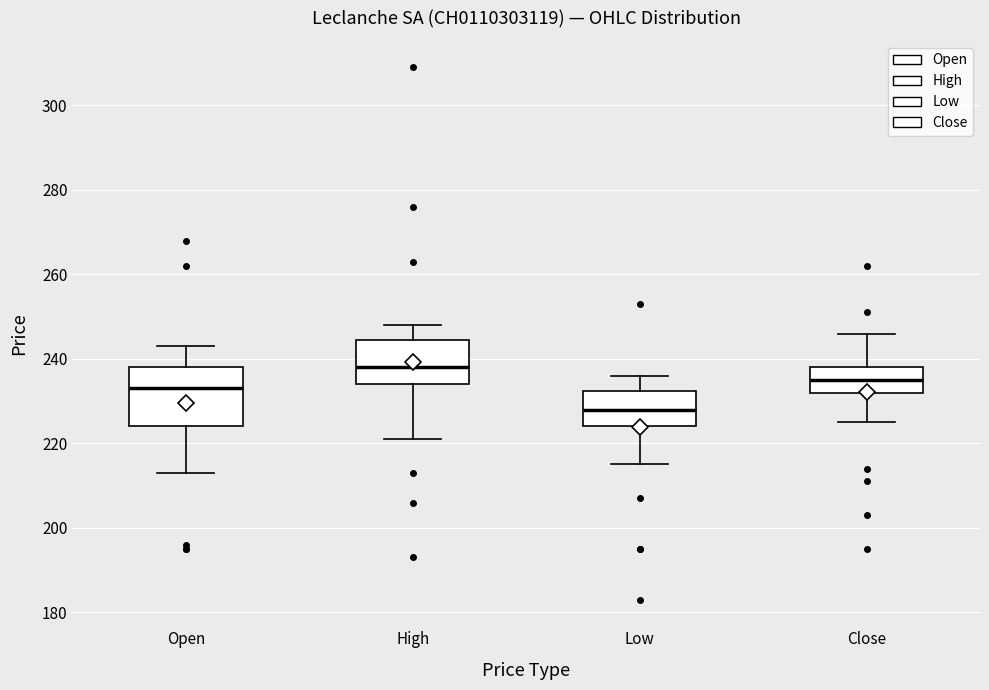

Reading left to right, read every box against the y-axis: the position of its median line, the range the box covers, and the ends of its whiskers. The values are not printed on the chart, so give them approximately, as read against the axis.

Open: median 234, box 224 to 238, whiskers 214 to 244
High: median 238, box 234 to 244, whiskers 222 to 248
Low: median 228, box 224 to 232, whiskers 216 to 236
Close: median 236, box 232 to 238, whiskers 226 to 246